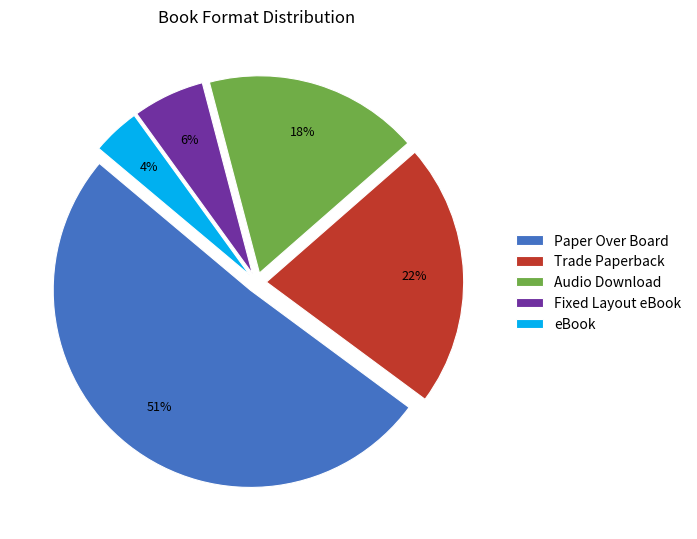

Rank the categories by value from lowest to highest.

eBook, Fixed Layout eBook, Audio Download, Trade Paperback, Paper Over Board